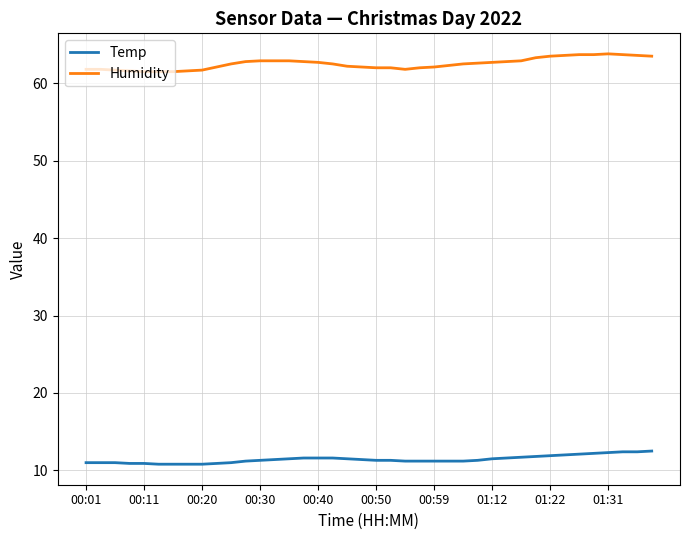

What are all the series names shown in the legend?

Temp, Humidity